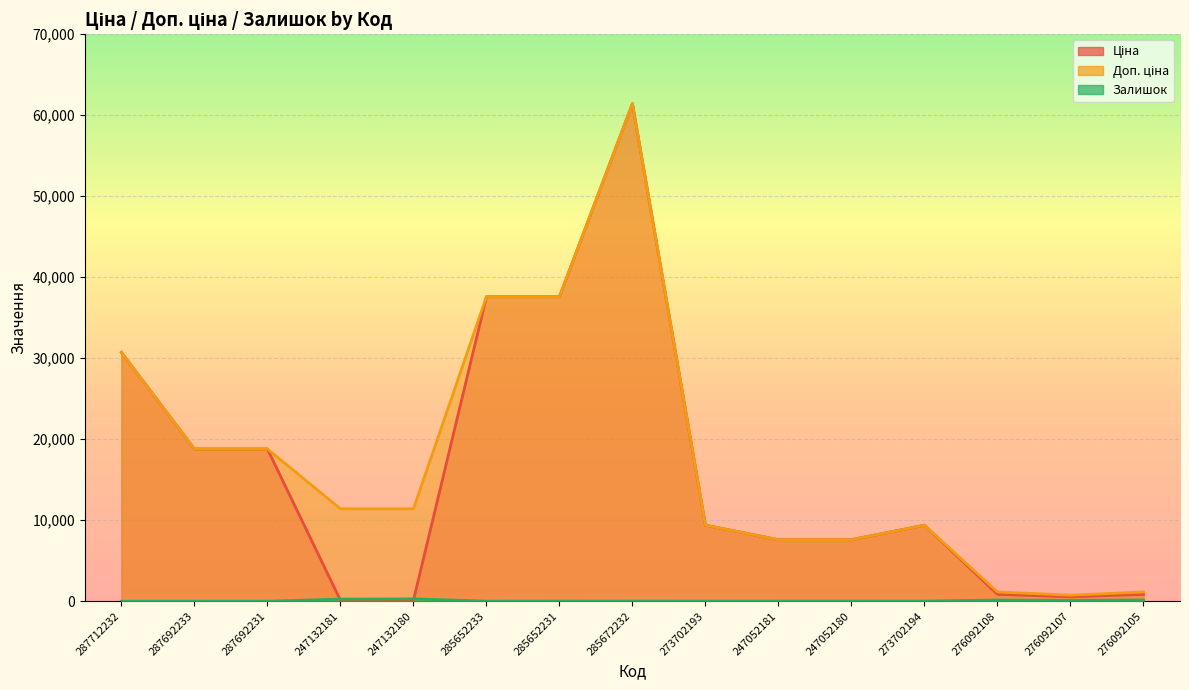

Reading left to right, what are all the values shown in this chart?

Ціна: 30717.1	18796.8	18796.8	114.1	114.1	37593.6	37593.6	61434.3	9384.0	7596.5	7596.5	9384.0	848.4	551.5	848.4
Доп. ціна: 30717.1	18796.8	18796.8	11410.0	11410.0	37593.6	37593.6	61434.3	9384.0	7596.5	7596.5	9384.0	1149.7	747.0	1149.7
Залишок: 0.0	0.0	0.0	260.0	288.0	12.0	22.0	15.0	16.0	20.0	21.0	18.0	144.0	107.0	149.0